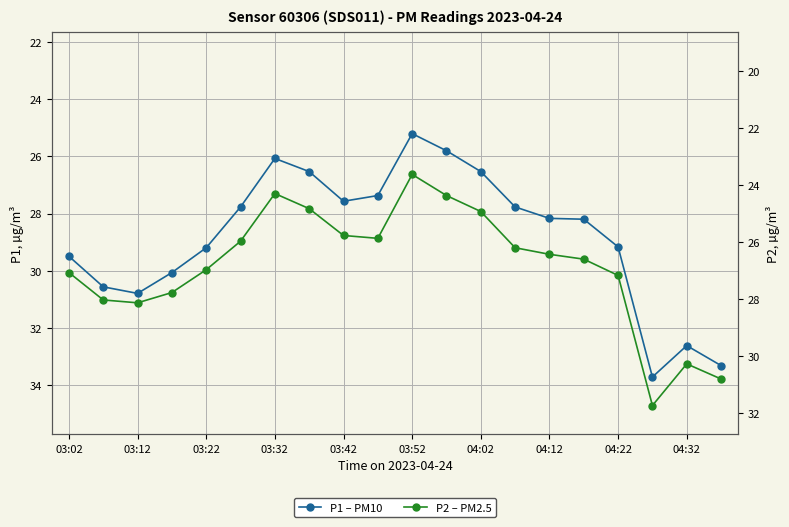

Does the chart display data point markers on the line(s)?

Yes